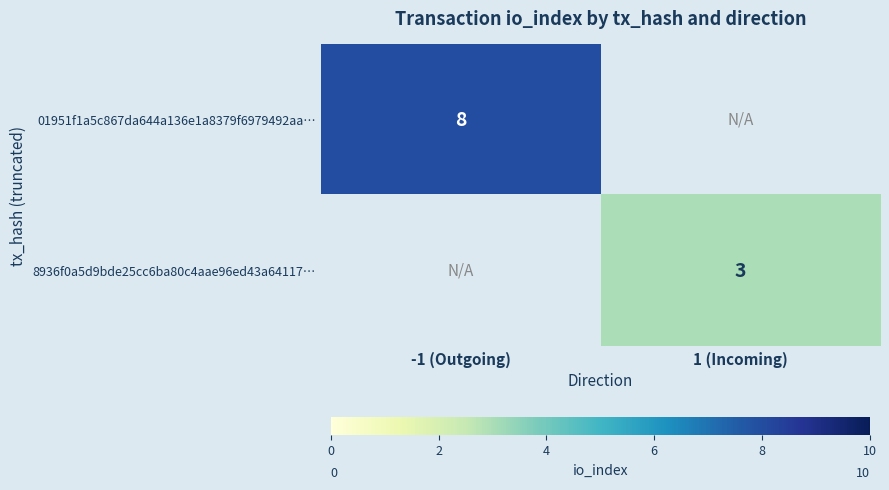

How many data points does each series have?

2